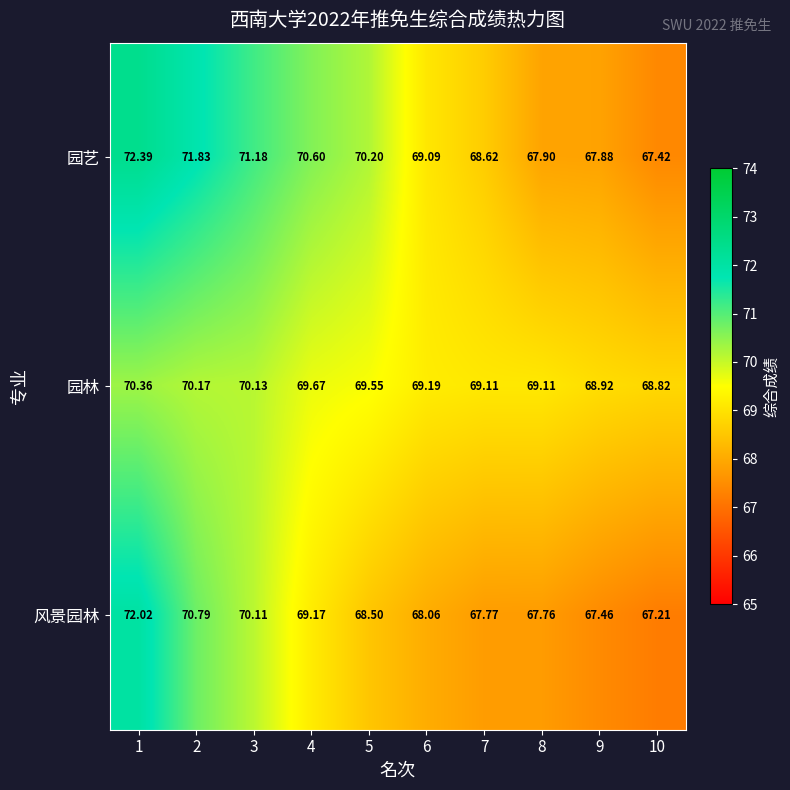

Rank the series by their maximum value, from highest to lowest.

园艺, 风景园林, 园林